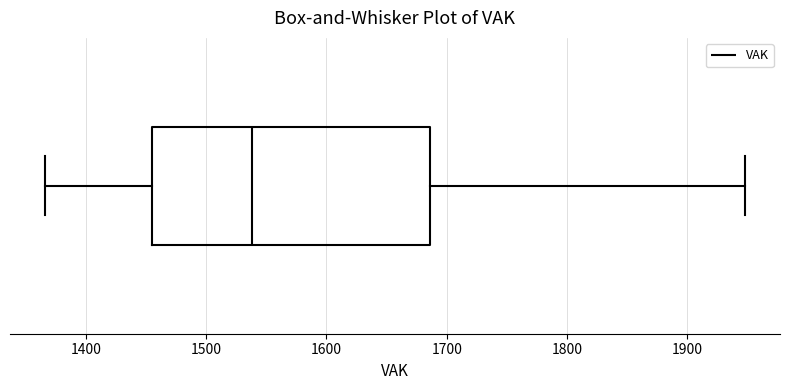

Read this box plot against the x-axis: the position of the median line, the range covered by the box, and the ends of both whiskers. The values are not printed on the chart, so give them approximately, as read against the axis.

median 1540, box 1460 to 1690, whiskers 1370 to 1950